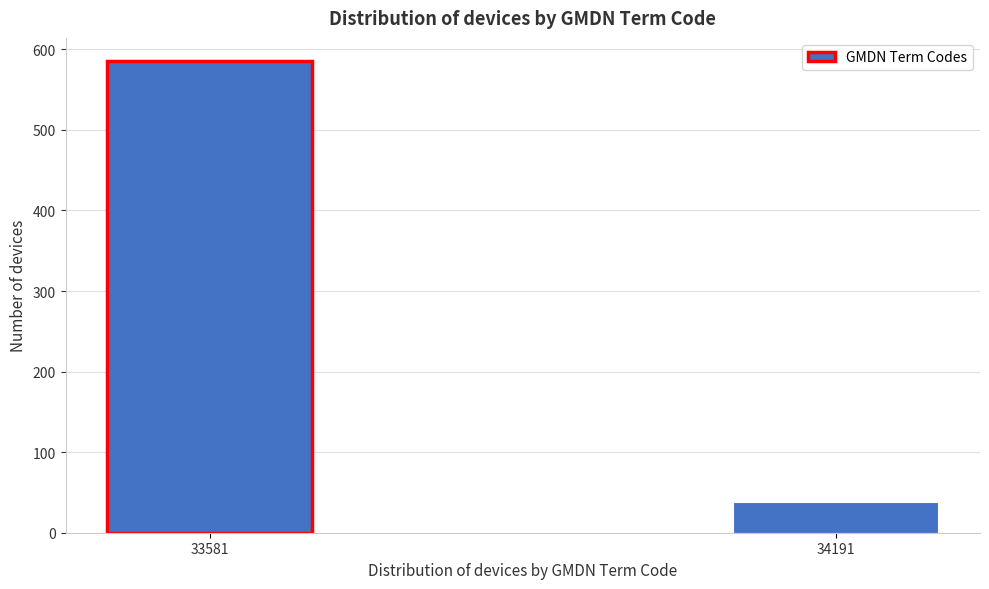

Reading left to right, extract all data points from this chart.

33581=585	34191=38